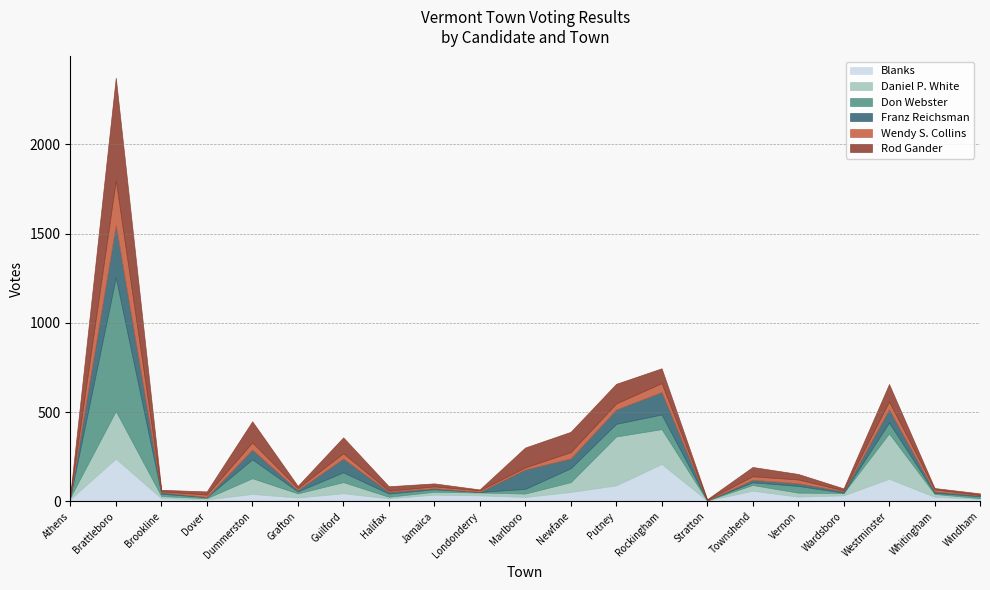

Reading left to right, extract all data points from this chart.

Blanks: Athens=12	Brattleboro=239	Brookline=17	Dover=10	Dummerston=41	Grafton=21	Guilford=45	Halifax=16	Jamaica=37	Londonderry=33	Marlboro=24	Newfane=52	Putney=89	Rockingham=209	Stratton=4	Townshend=59	Vernon=26	Wardsboro=33	Westminster=126	Whitingham=25	Windham=13
Daniel P. White: Athens=10	Brattleboro=267	Brookline=12	Dover=7	Dummerston=88	Grafton=23	Guilford=62	Halifax=9	Jamaica=16	Londonderry=16	Marlboro=19	Newfane=55	Putney=274	Rockingham=195	Stratton=0	Townshend=32	Vernon=22	Wardsboro=13	Westminster=254	Whitingham=16	Windham=4
Don Webster: Athens=2	Brattleboro=749	Brookline=13	Dover=6	Dummerston=106	Grafton=11	Guilford=55	Halifax=18	Jamaica=14	Londonderry=3	Marlboro=26	Newfane=78	Putney=71	Rockingham=82	Stratton=1	Townshend=15	Vernon=38	Wardsboro=2	Westminster=61	Whitingham=6	Windham=11
Franz Reichsman: Athens=4	Brattleboro=293	Brookline=9	Dover=1	Dummerston=54	Grafton=8	Guilford=77	Halifax=10	Jamaica=6	Londonderry=1	Marlboro=109	Newfane=55	Putney=80	Rockingham=126	Stratton=0	Townshend=14	Vernon=15	Wardsboro=8	Westminster=74	Whitingham=8	Windham=5
Wendy S. Collins: Athens=4	Brattleboro=251	Brookline=5	Dover=13	Dummerston=41	Grafton=10	Guilford=30	Halifax=6	Jamaica=10	Londonderry=8	Marlboro=12	Newfane=35	Putney=34	Rockingham=50	Stratton=3	Townshend=20	Vernon=21	Wardsboro=5	Westminster=44	Whitingham=12	Windham=2
Rod Gander: Athens=6	Brattleboro=575	Brookline=8	Dover=18	Dummerston=118	Grafton=13	Guilford=89	Halifax=25	Jamaica=17	Londonderry=5	Marlboro=111	Newfane=114	Putney=110	Rockingham=83	Stratton=3	Townshend=52	Vernon=31	Wardsboro=11	Westminster=98	Whitingham=7	Windham=9